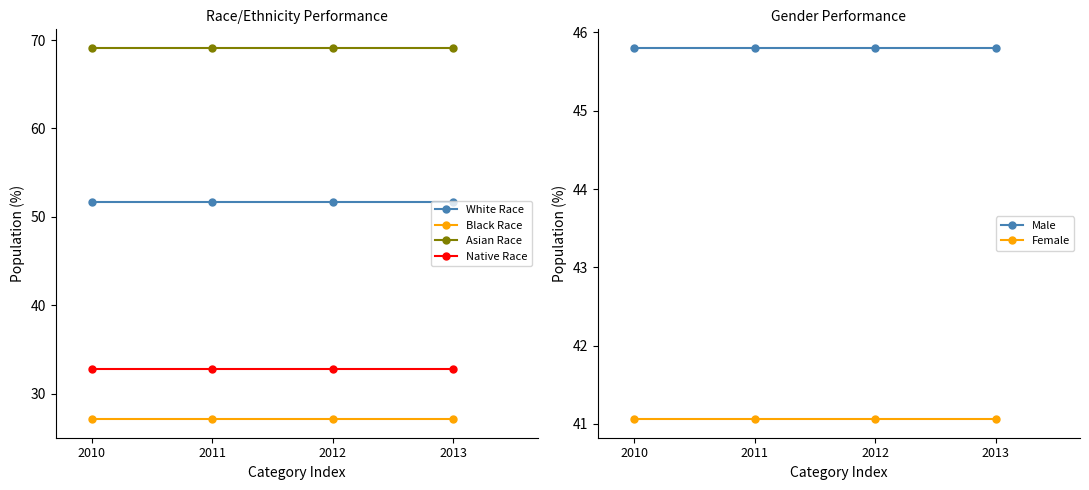

Which series has the largest total across all categories?

Asian Race